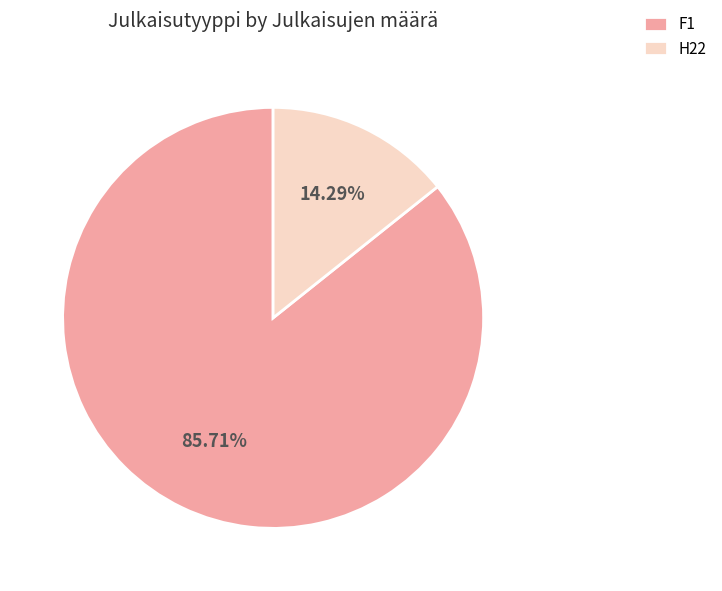

To the nearest percent, what is the difference between the largest and smallest slice percentages?

71%